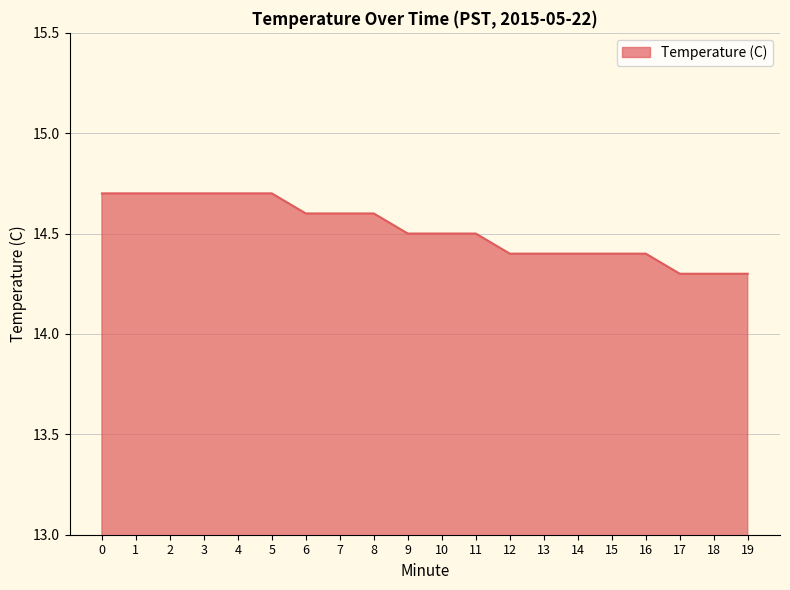

Approximately how many times larger is the value at 19 compared to 9?

1.0